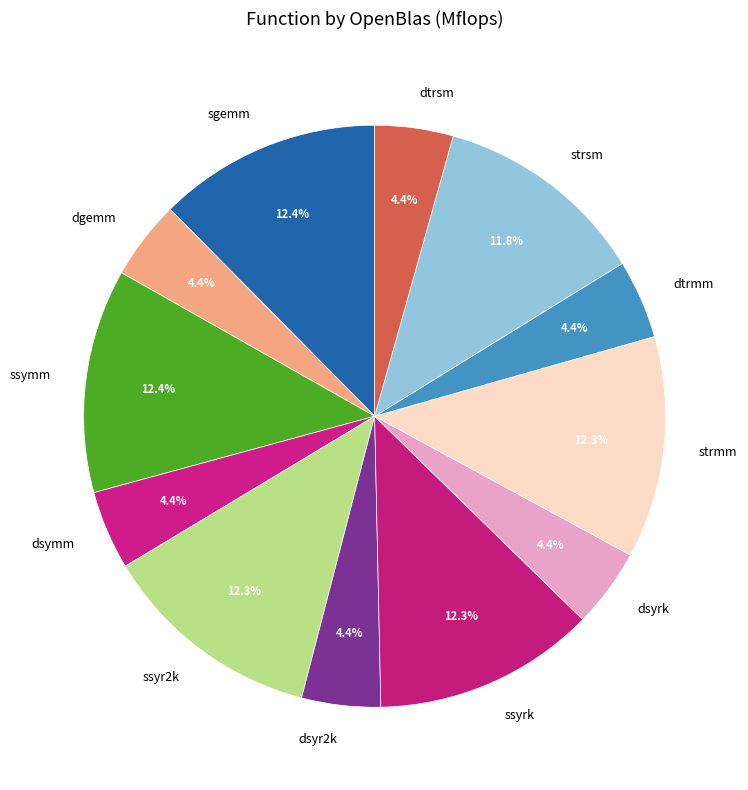

What is the ratio of the value at dgemm to the value at dsymm?

1.0